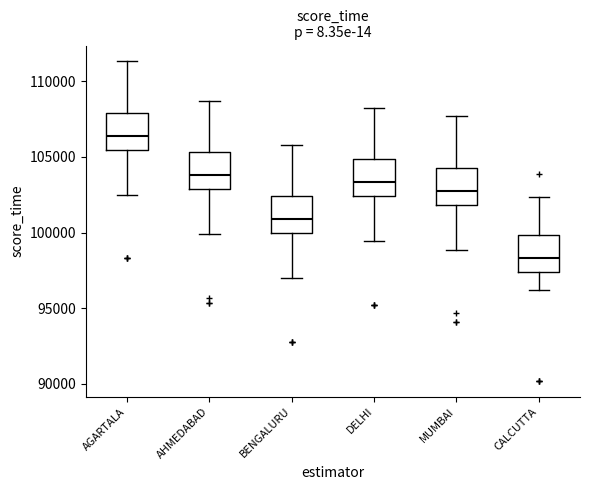

Which box has the highest median line?

AGARTALA